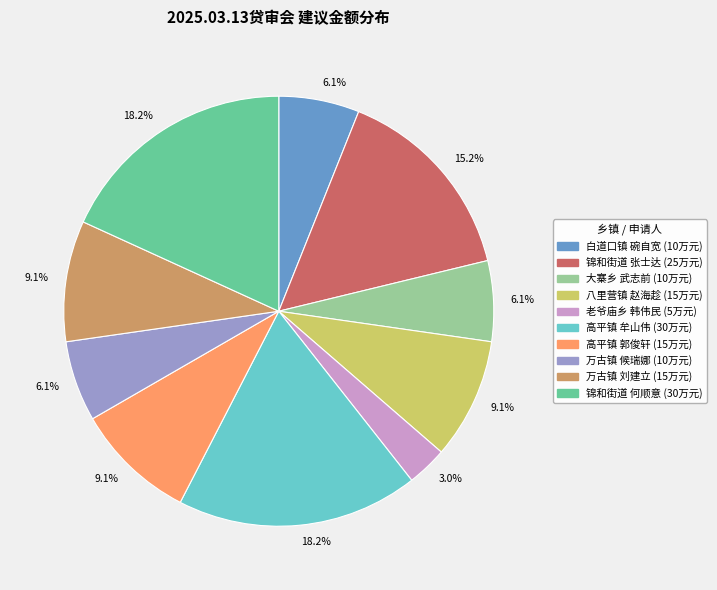

Count the number of slices in the pie.

10